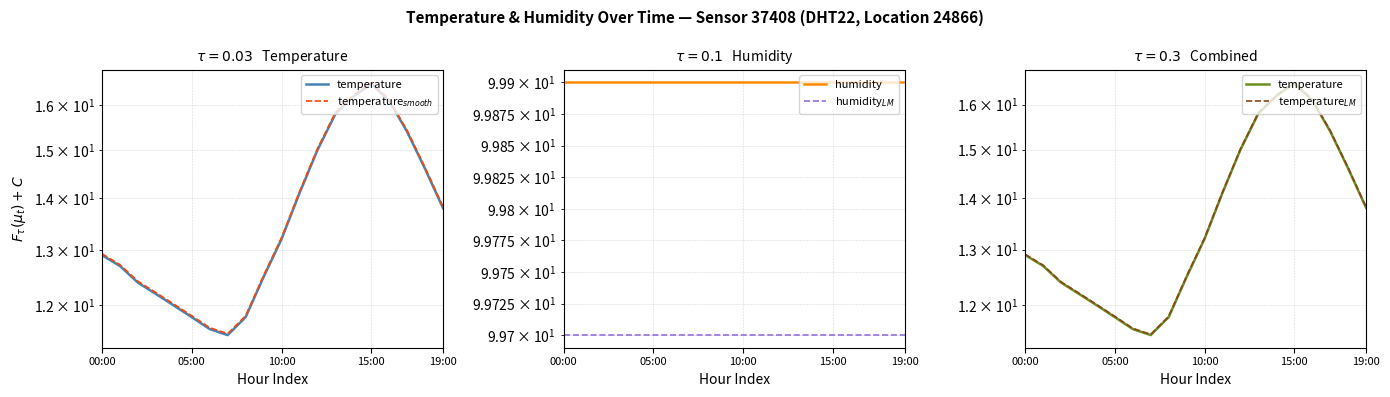

True or false: temperature and humidity$_{LM}$ intersect in this chart.

False